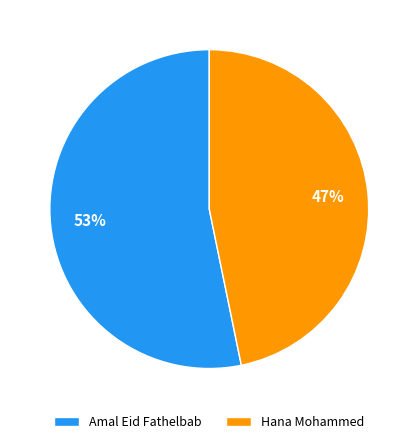

What is the majority slice?

Amal Eid Fathelbab